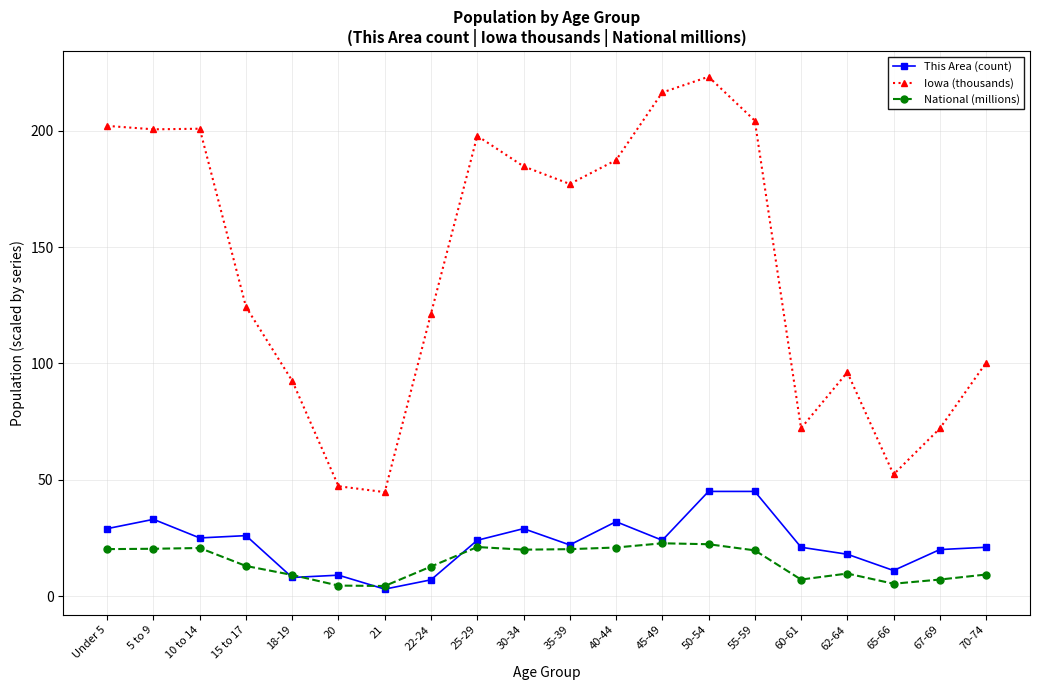

Where does the National (millions) series first go above 19?

Under 5